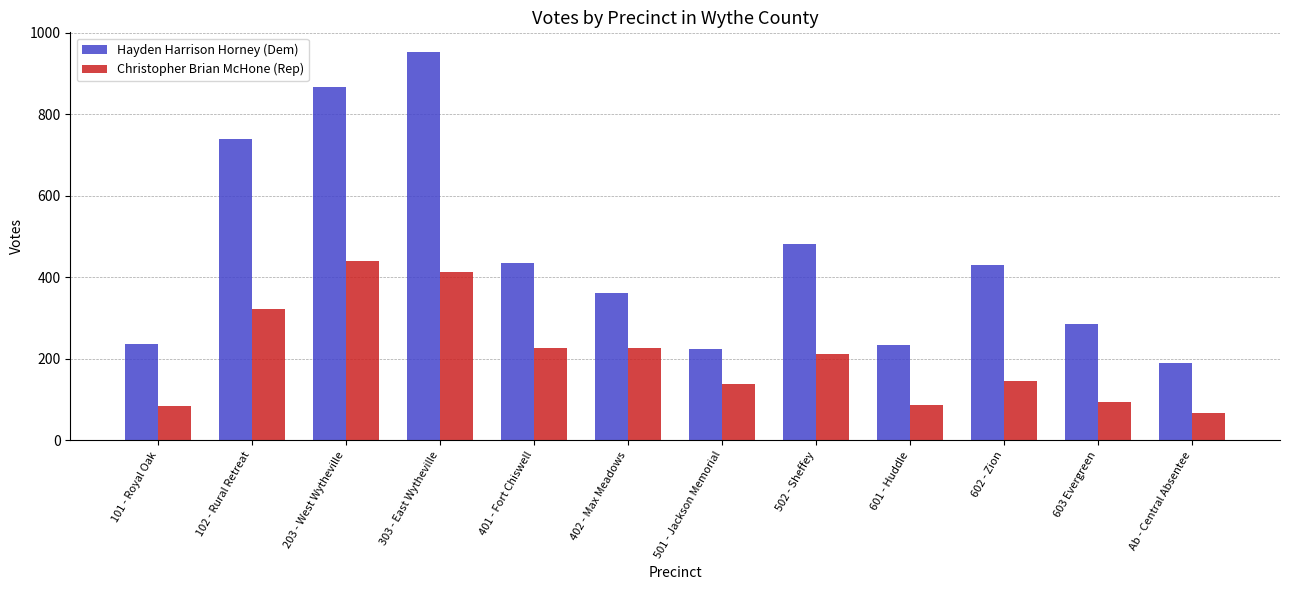

The Hayden Harrison Horney (Dem) series shows 258 at 401 - Fort Chiswell. True or false?

False